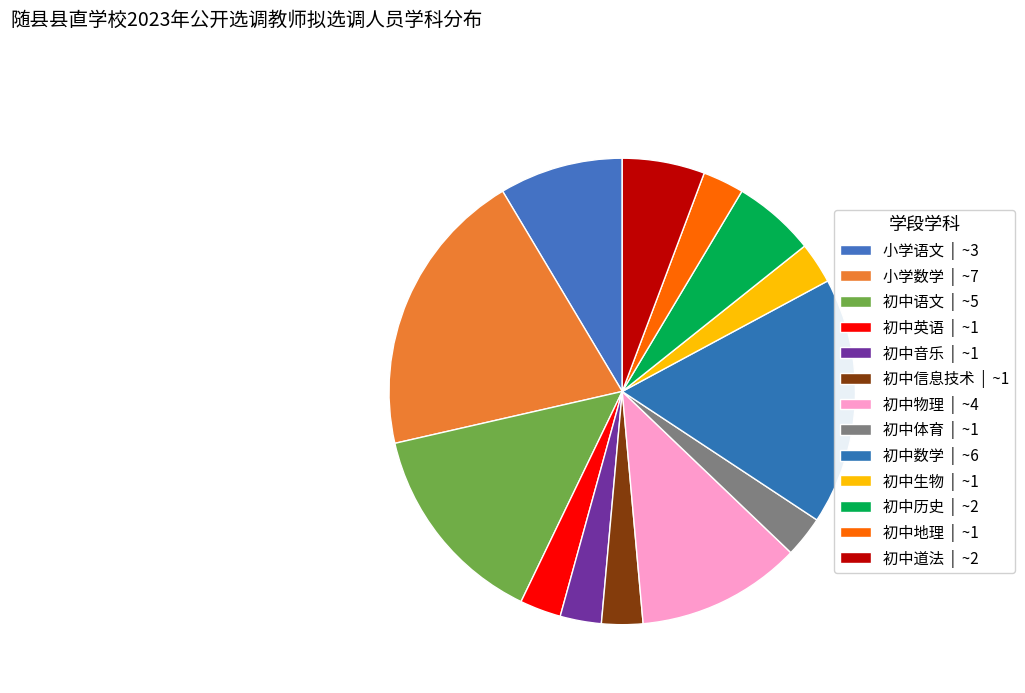

Between 初中体育 and 初中道法, which is larger?

初中道法